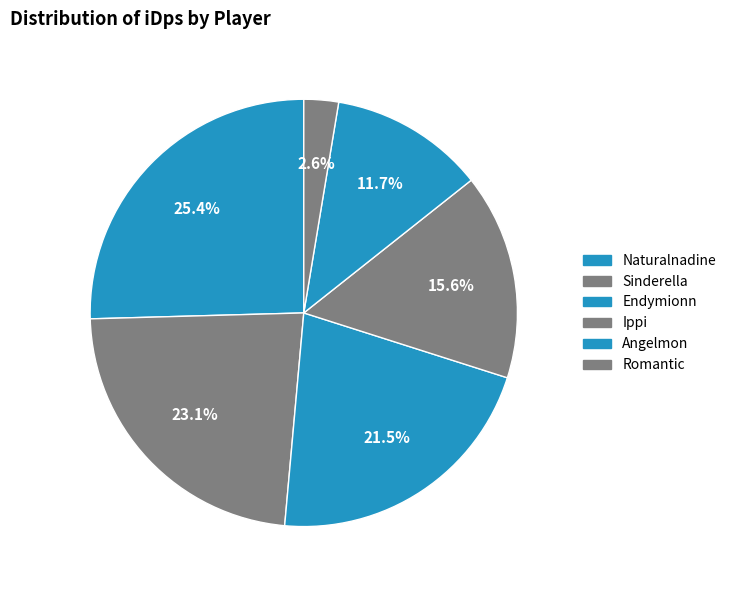

Rank the categories by value from lowest to highest.

Romantic, Angelmon, Ippi, Endymionn, Sinderella, Naturalnadine